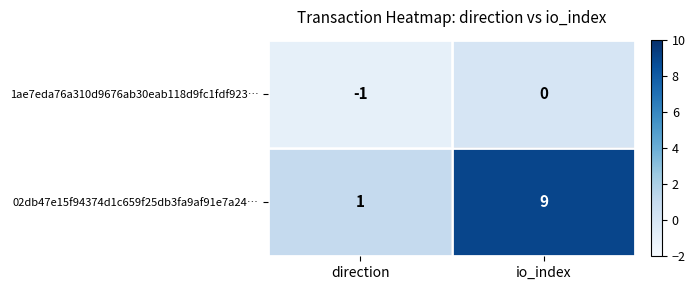

Reading right to left, list all the values displayed in this chart.

1ae7eda76a310d9676ab30eab118d9fc1fdf923…: io_index=0	direction=-1
02db47e15f94374d1c659f25db3fa9af91e7a24…: io_index=9	direction=1